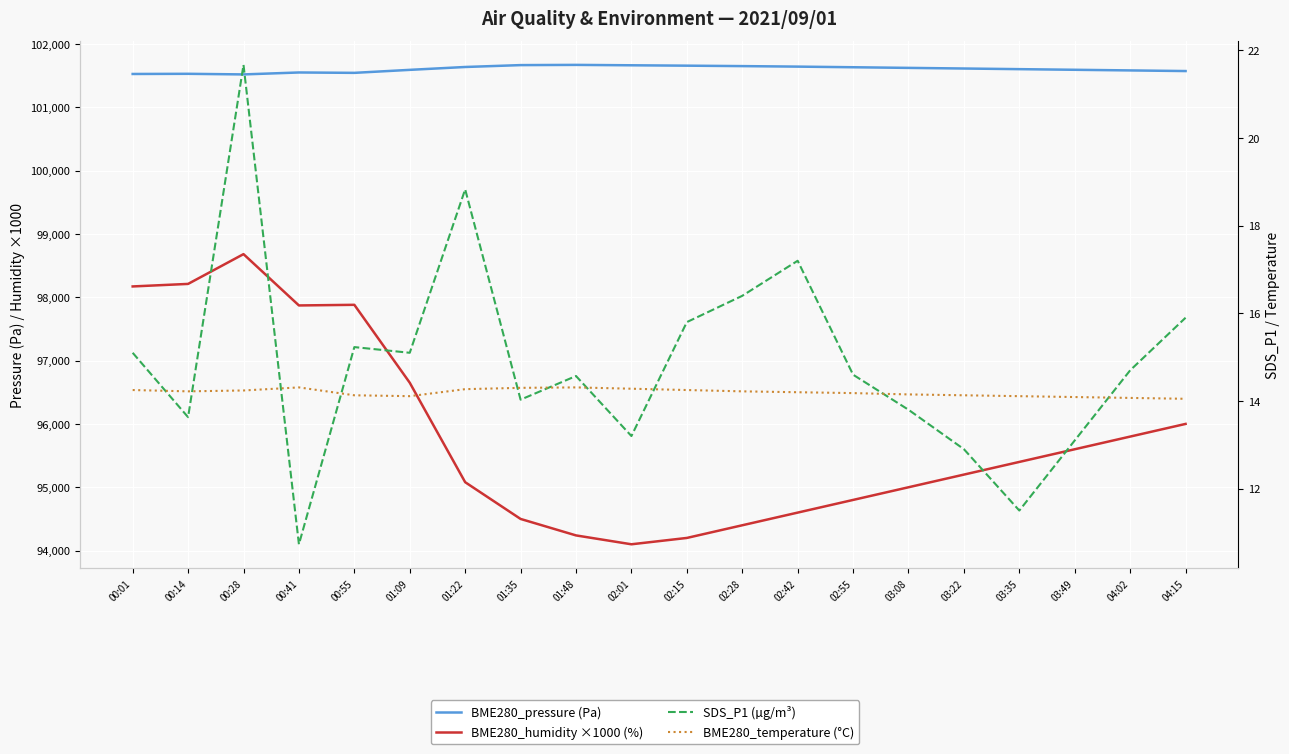

What are all the series names shown in the legend?

BME280_pressure (Pa), BME280_humidity ×1000 (%), SDS_P1 (µg/m³), BME280_temperature (°C)